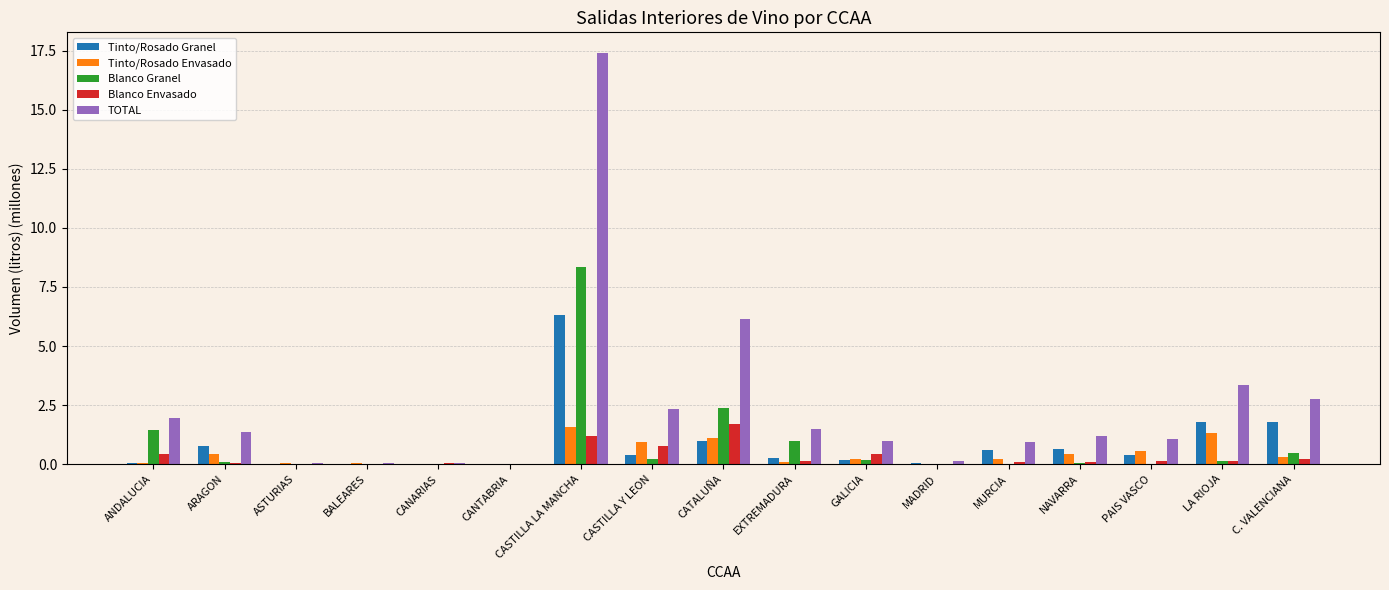

Between ASTURIAS and CATALUÑA, which series saw the biggest shift?

TOTAL